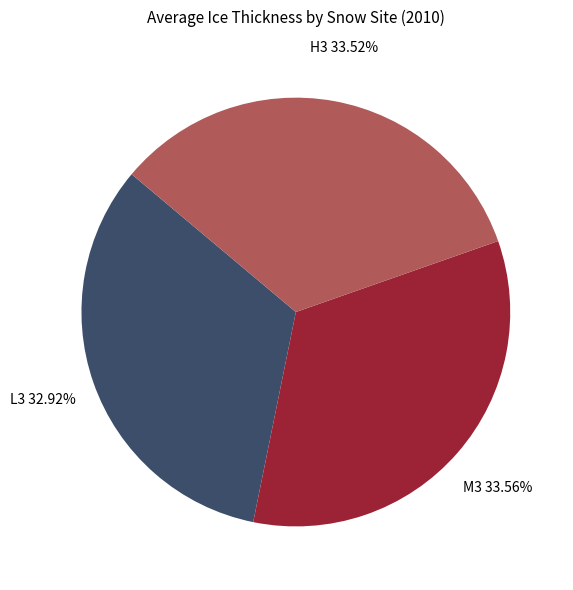

Does any single category account for the majority?

No